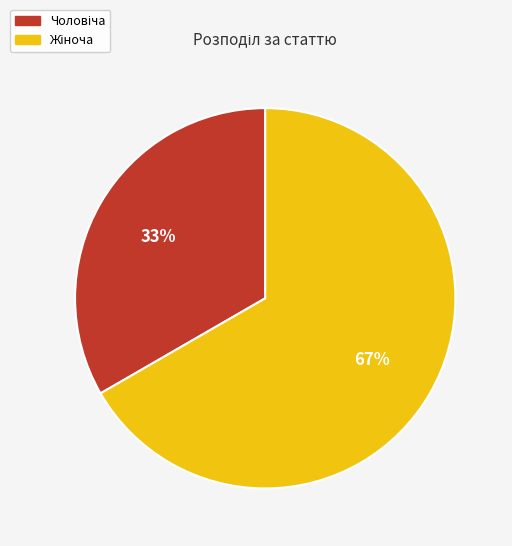

Does any single category account for the majority?

Yes